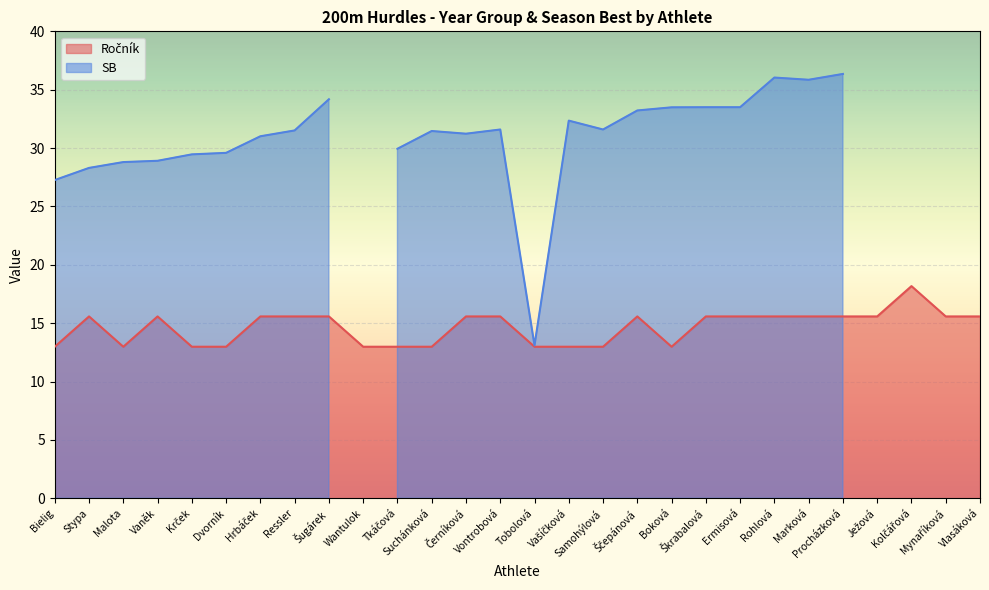

How many values exceed 15?

17